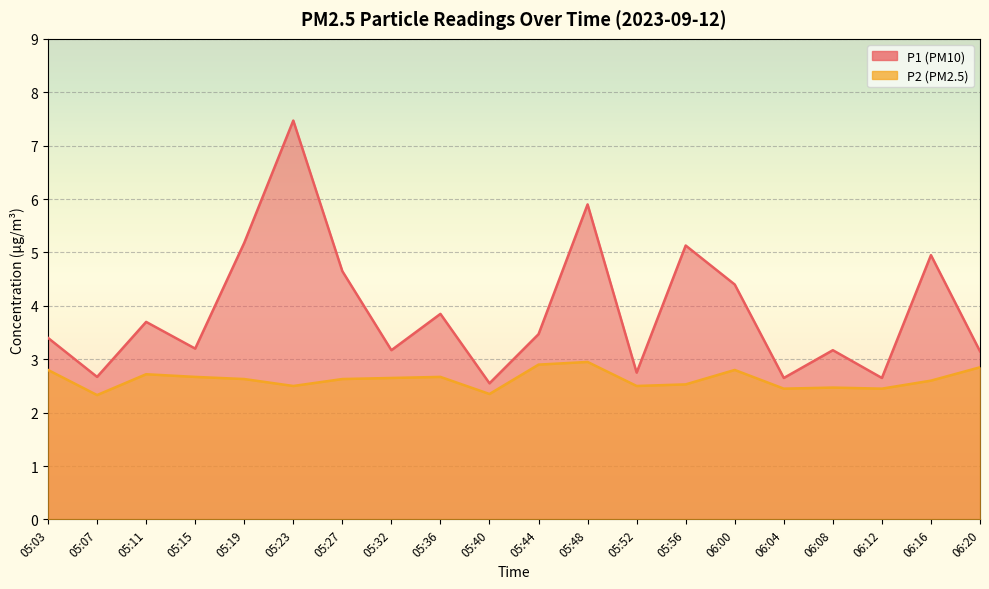

What are all the series names shown in the legend?

P1, P2